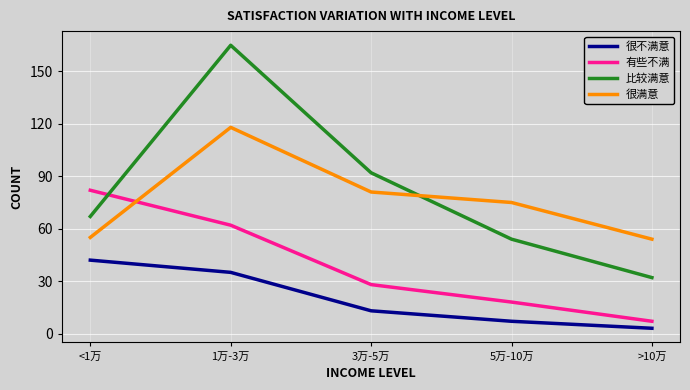

The value of 有些不满 at 3万-5万 is 8. True or false?

False